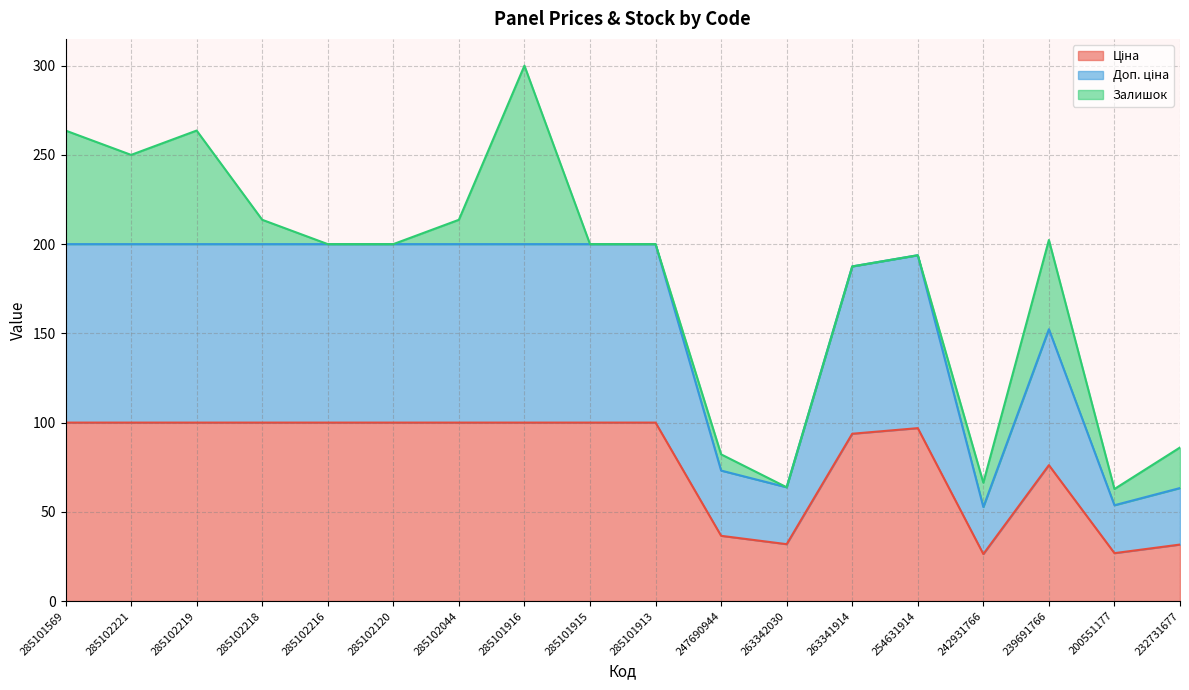

What is the label of the 13th point from the left?

263341914